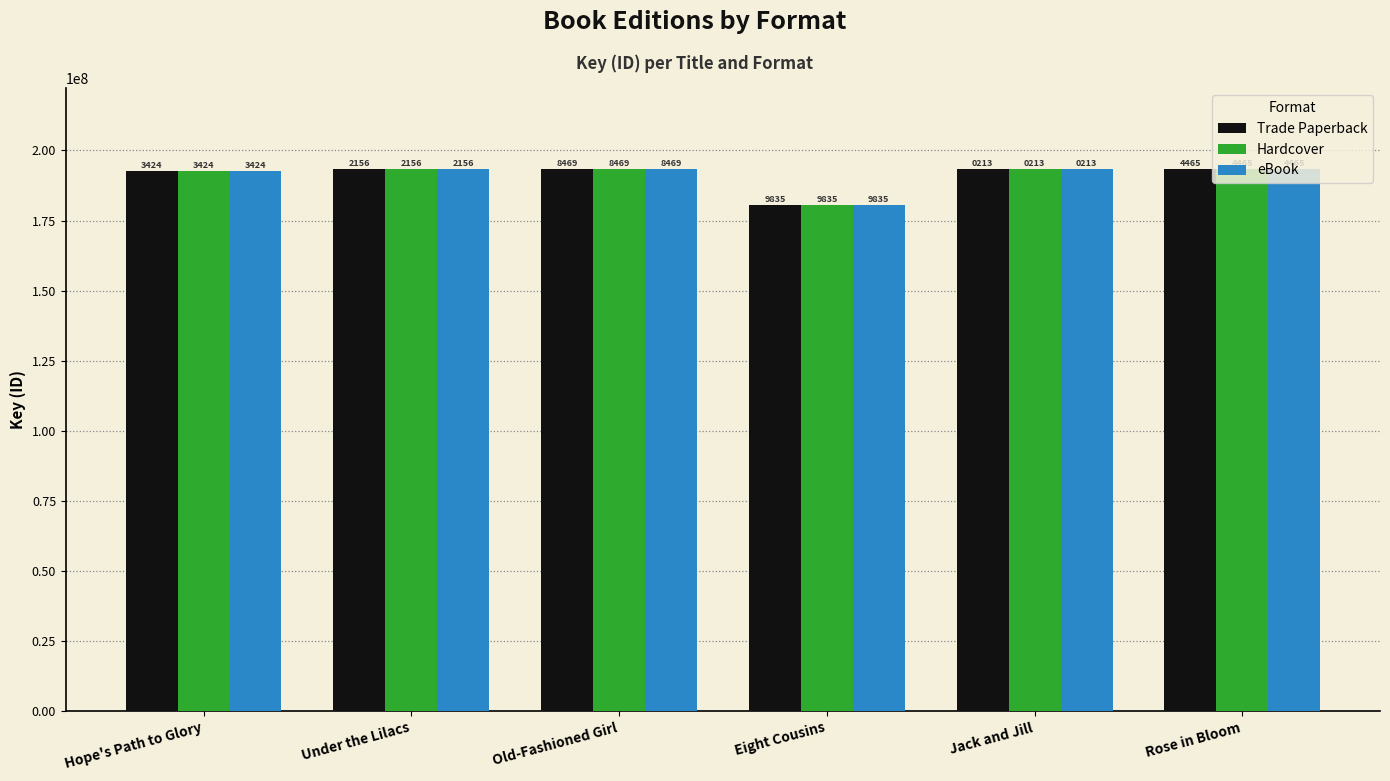

What are all the series names shown in the legend?

Trade Paperback, Hardcover, eBook